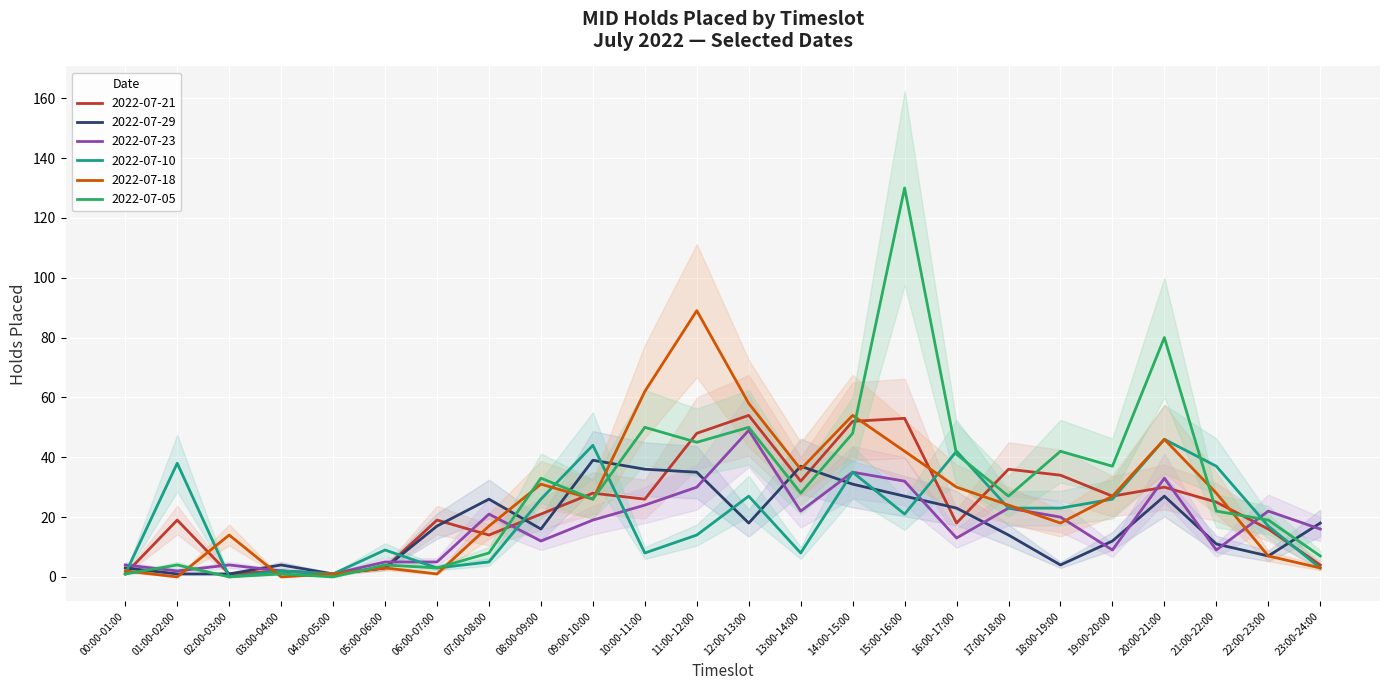

How many interior local valleys does the 2022-07-18 series have?

6